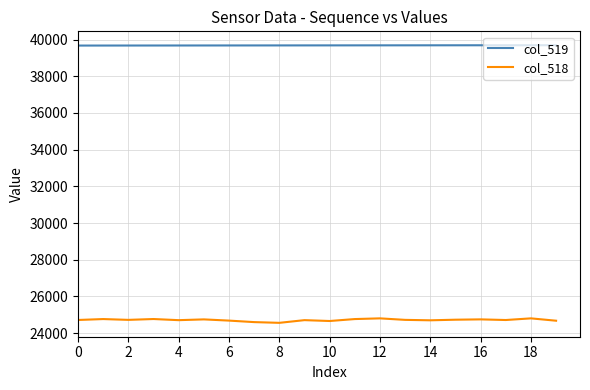

Rank the series by their average value, from lowest to highest.

col_518, col_519